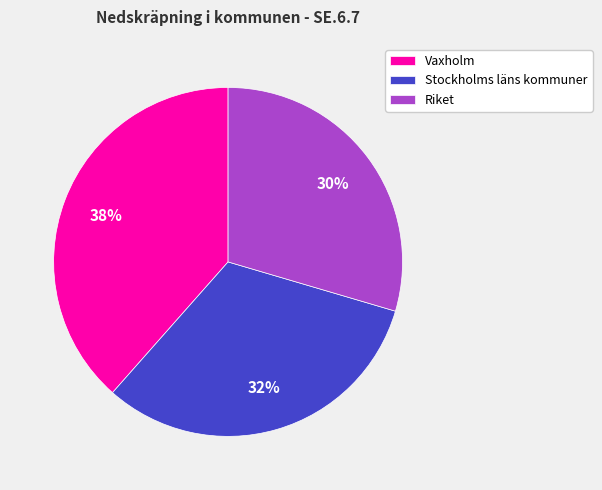

Rank the categories by value from lowest to highest.

Riket, Stockholms läns kommuner, Vaxholm